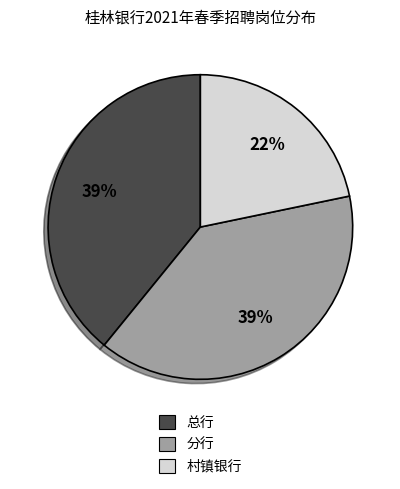

To the nearest percent, what is the average slice percentage?

33%